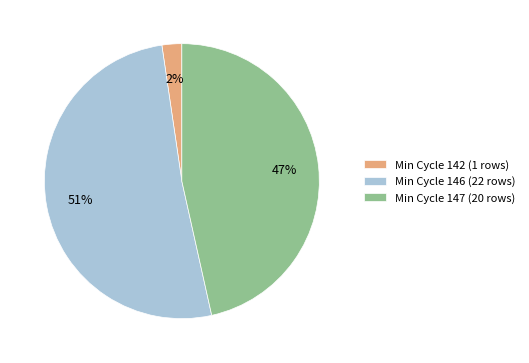

Which has a higher value, Min Cycle 142 (1 rows) or Min Cycle 146 (22 rows)?

Min Cycle 146 (22 rows)